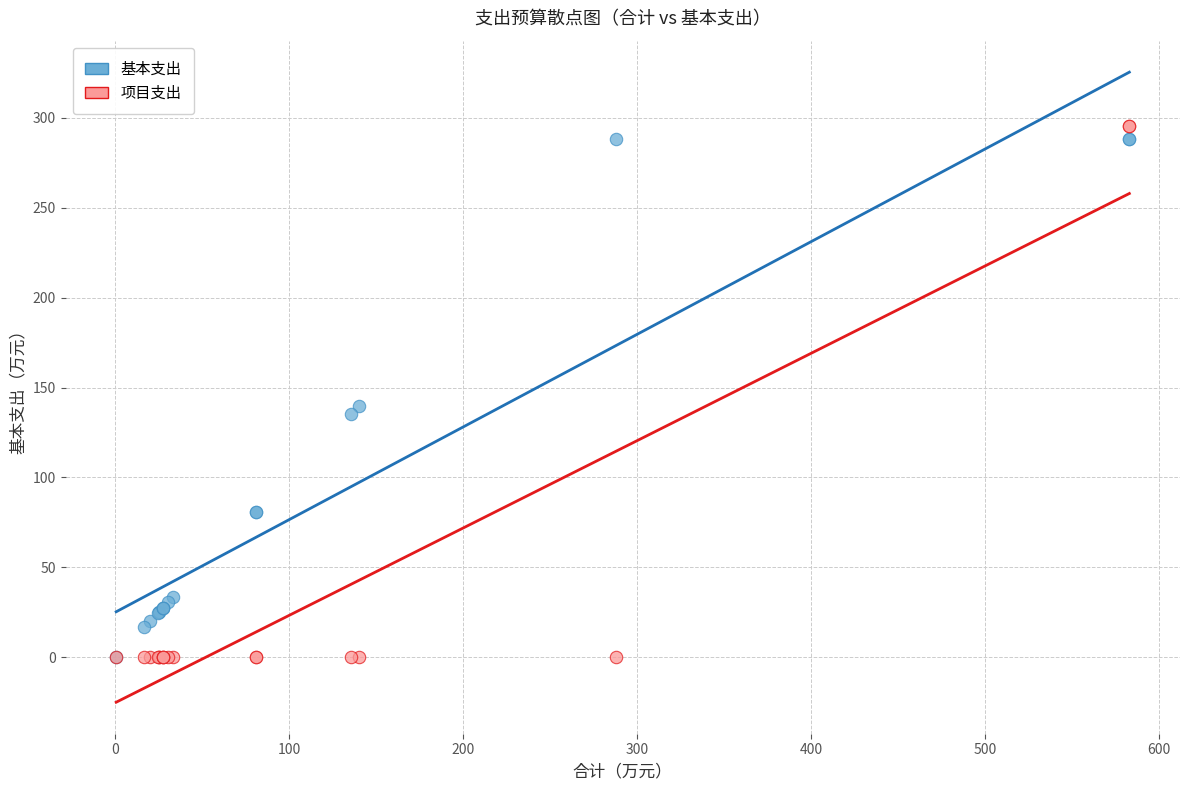

Across all series, what Y value is closest to 147?

140.0